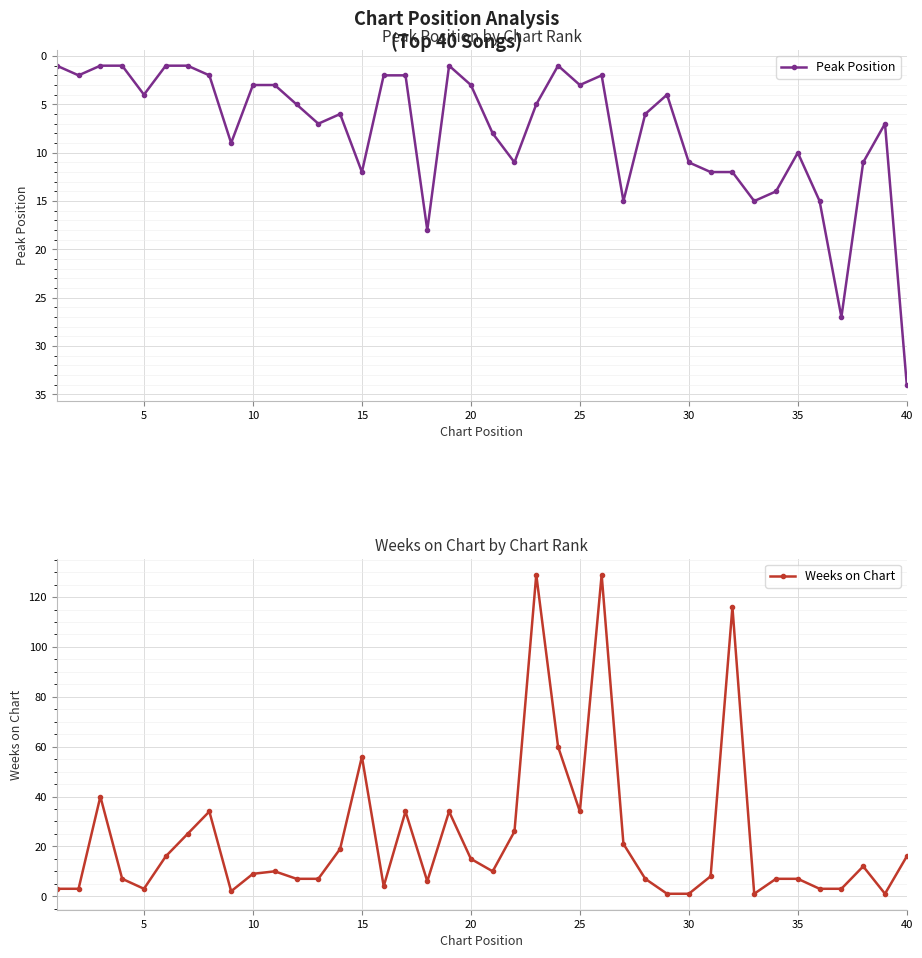

Reading left to right, what are all the values shown in this chart?

Peak Position: 1	2	1	1	4	1	1	2	9	3	3	5	7	6	12	2	2	18	1	3	8	11	5	1	3	2	15	6	4	11	12	12	15	14	10	15	27	11	7	34
Weeks on Chart: 3	3	40	7	3	16	25	34	2	9	10	7	7	19	56	4	34	6	34	15	10	26	129	60	34	129	21	7	1	1	8	116	1	7	7	3	3	12	1	16